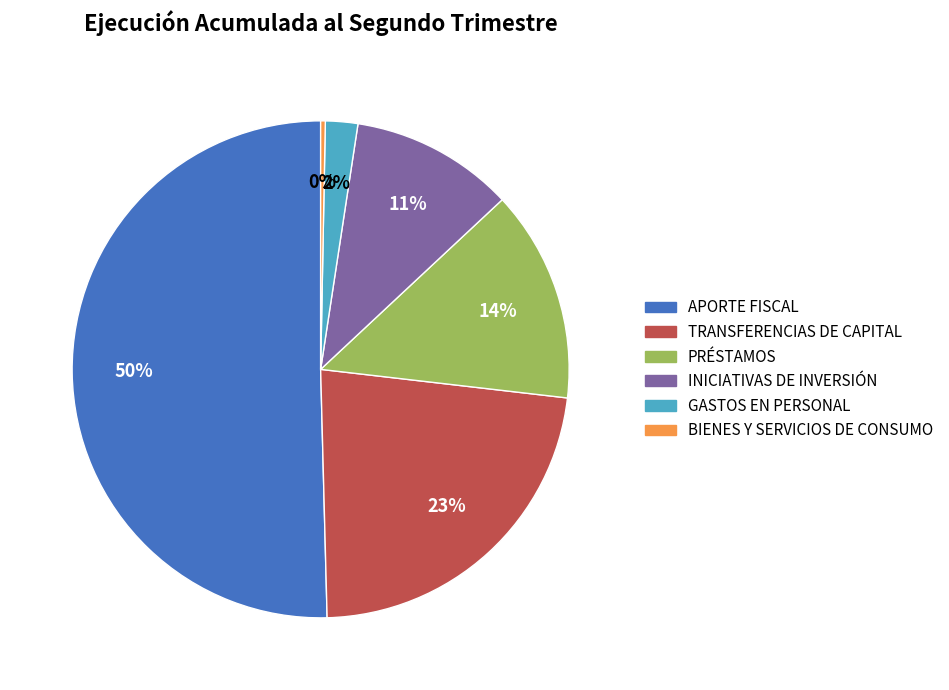

Is it true that TRANSFERENCIAS DE CAPITAL is 23% of the pie?

True